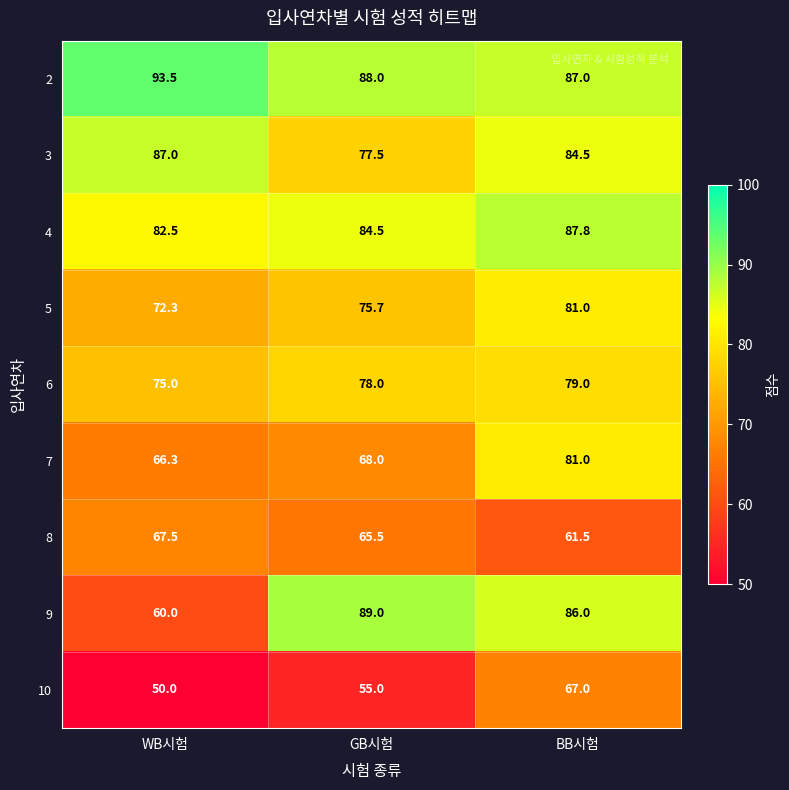

What value does the 2 series have at WB시험?

93.5